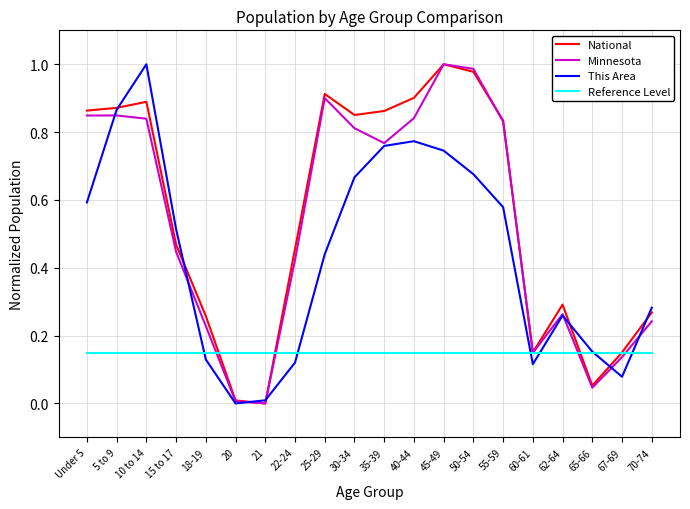

Which series has the largest total across all categories?

National